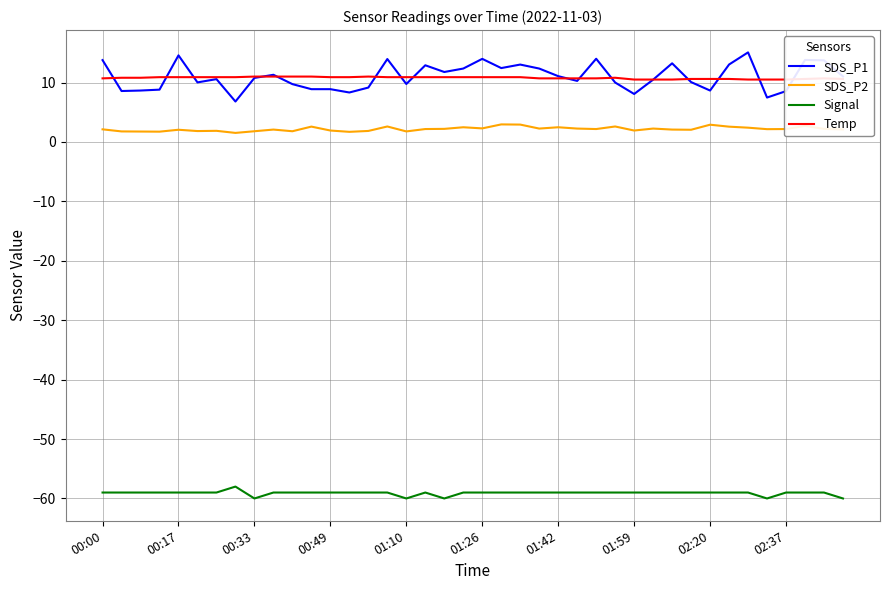

Where is Signal nearest to the value -59?

00:00